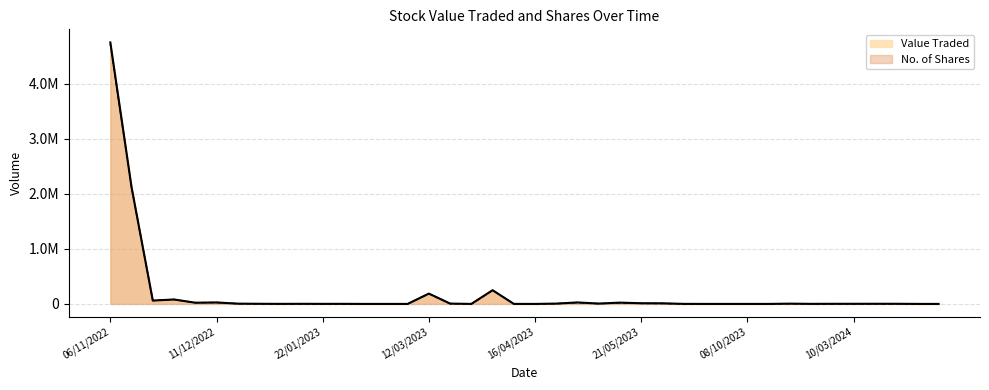

Reading left to right, extract all data points from this chart.

Value Traded: 4755106	2120773	61229	80866	22228	26630	4982	2635	1068	2073	1184	1537	94	48	149	188102	5925	542	249708	536	267	5753	27152	6251	23863	12454	11268	844	293	205	181	205	5072	1265	2300	2320	2862	2717	439	30
No. of Shares: 4726040	2120722	61229	80862	22156	26513	4690	2470	1100	2130	1220	1601	100	50	150	186947	5383	499	247367	500	250	5350	25621	5700	20179	9806	8435	650	250	183	162	175	4410	1090	2000	2000	2401	2390	385	25